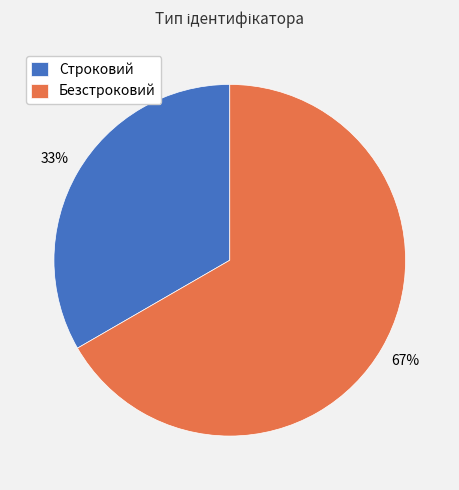

Rank the categories by value from lowest to highest.

Строковий, Безстроковий